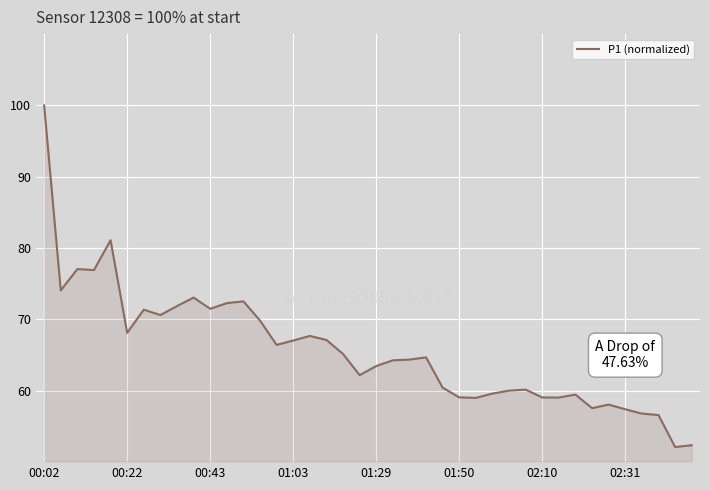

What is the difference between the maximum and minimum values?

47.9